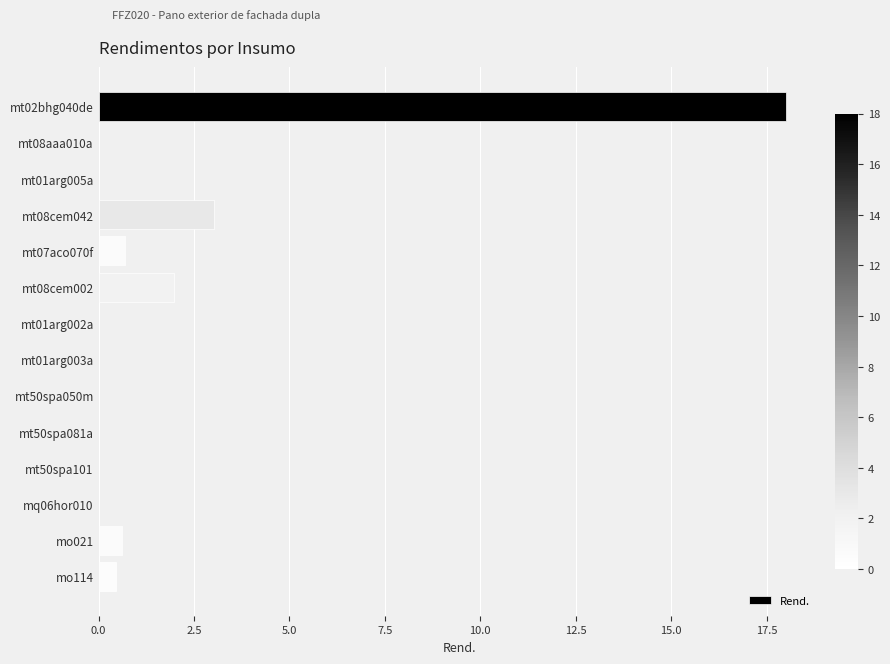

What is the sum of all values?

24.8